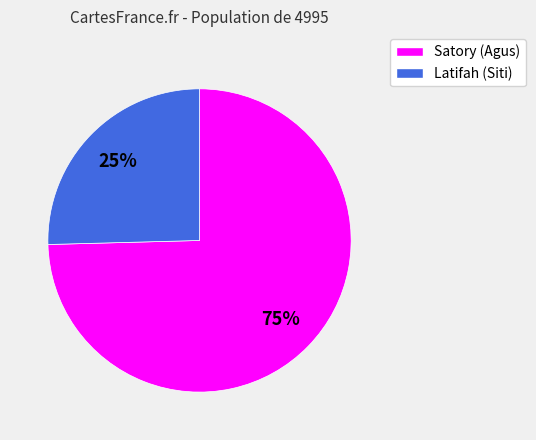

Approximately how many times larger is the value at Latifah compared to Satory?

0.3